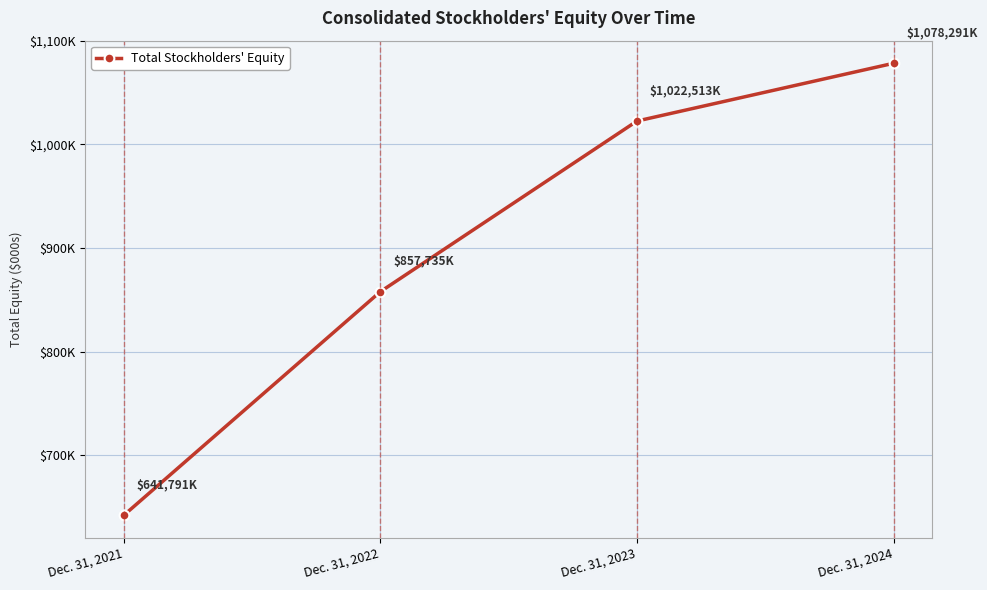

What is the average value?

900082